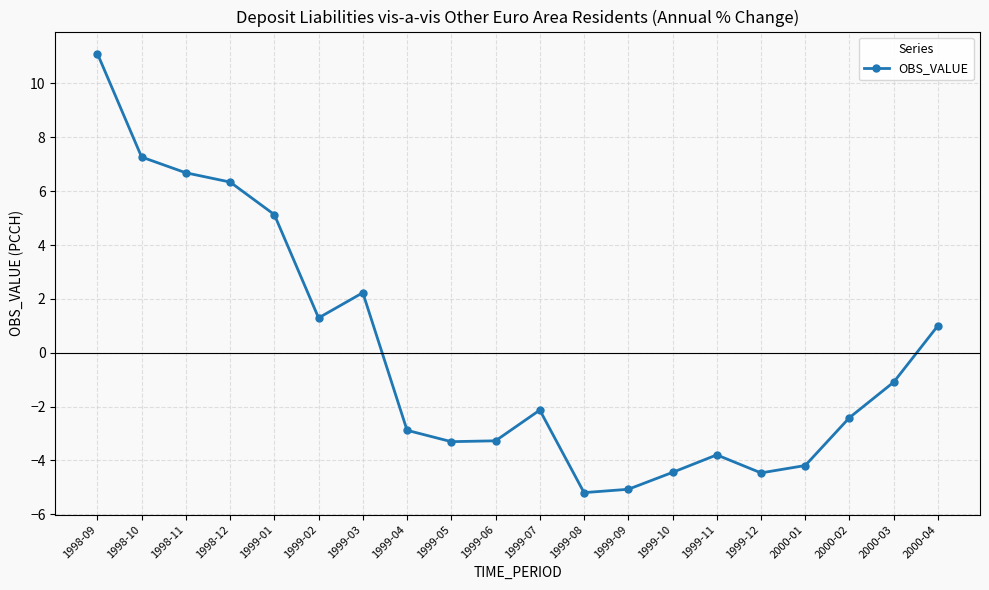

What is the label of the 16th point from the right?

1999-01